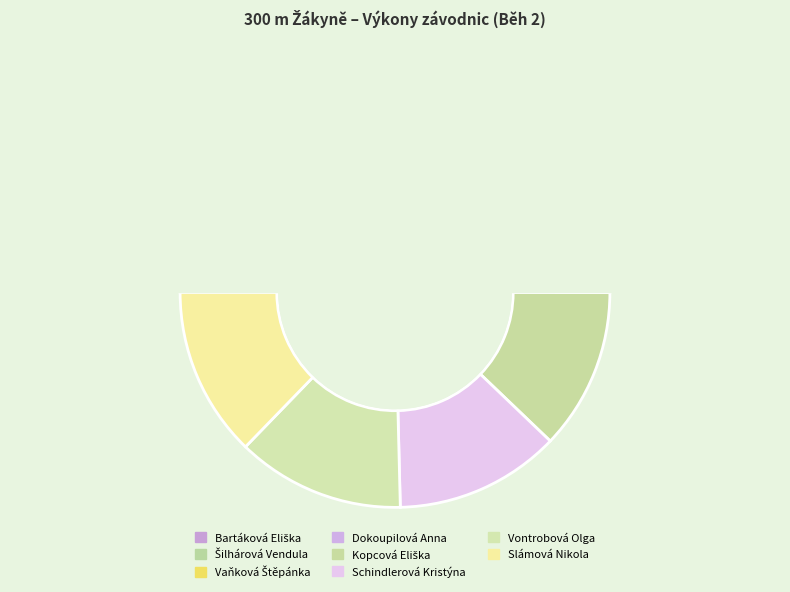

Between Dokoupilová Anna and Vaňková Štěpánka, which is larger?

Vaňková Štěpánka